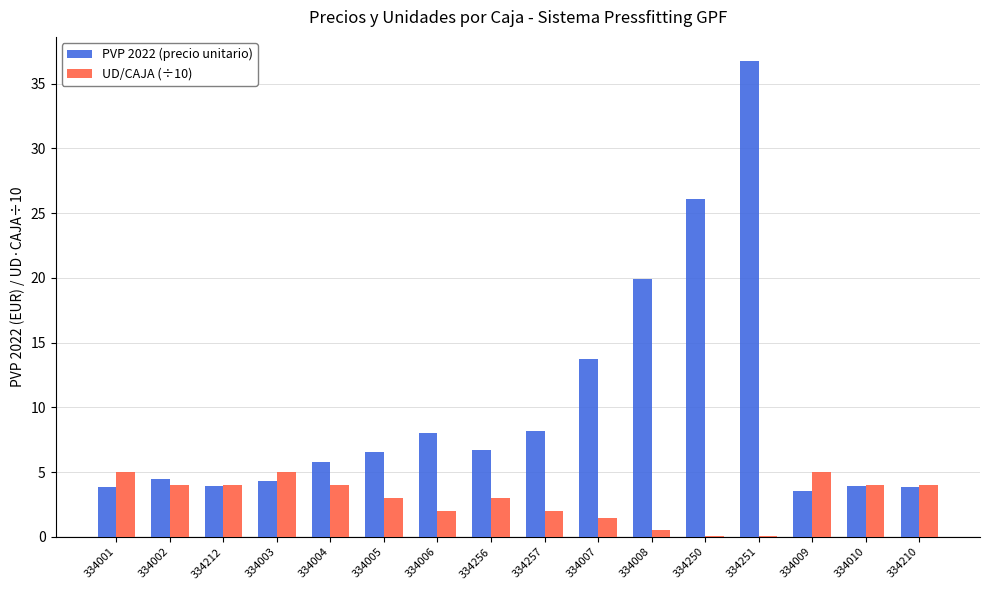

At which category is the sum across all series the highest?

334251